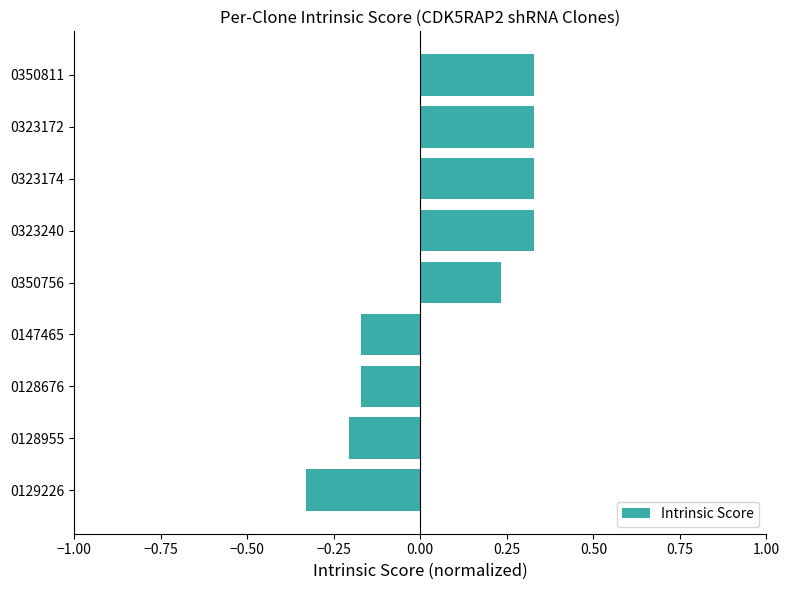

Between 0350756 and 0147465, which is larger?

0350756